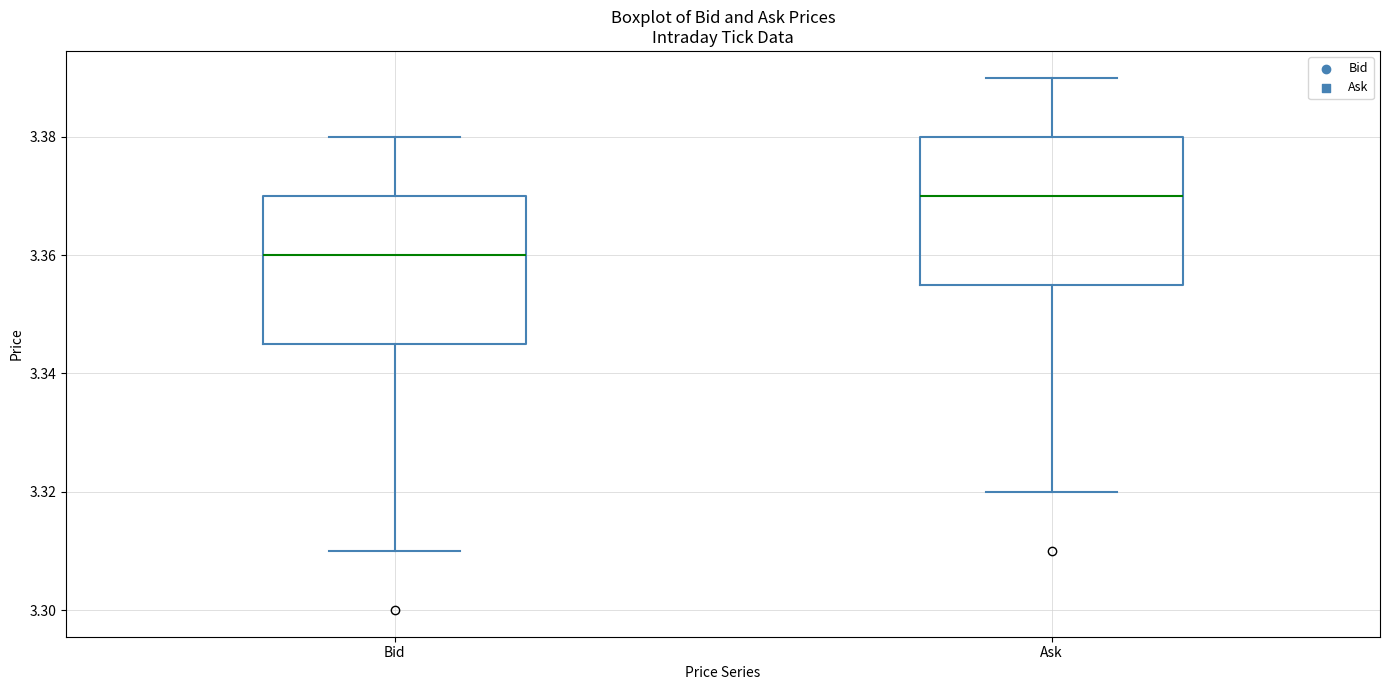

Where does the lower whisker of the box for Bid end on the y-axis? The values are not printed on the chart, so give them approximately, as read against the axis.

3.310